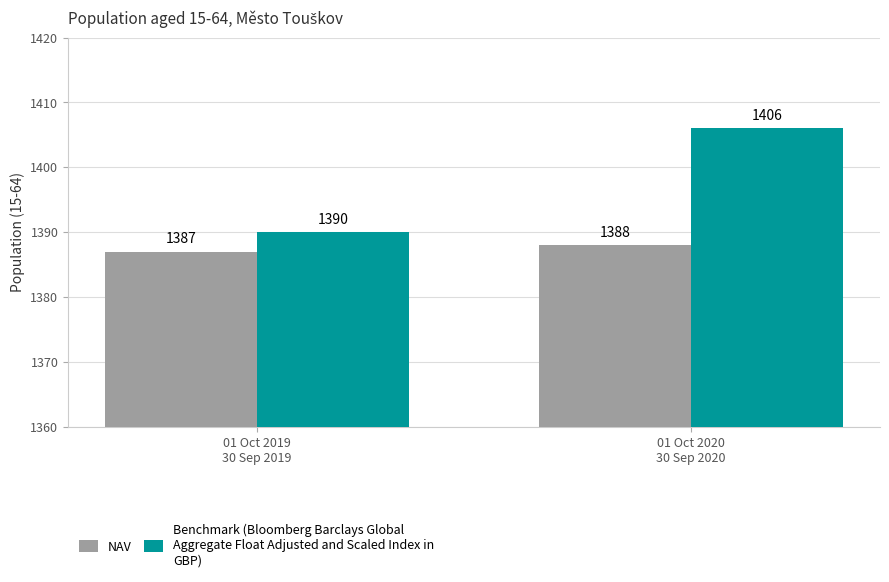

What is the greatest value displayed?

1406